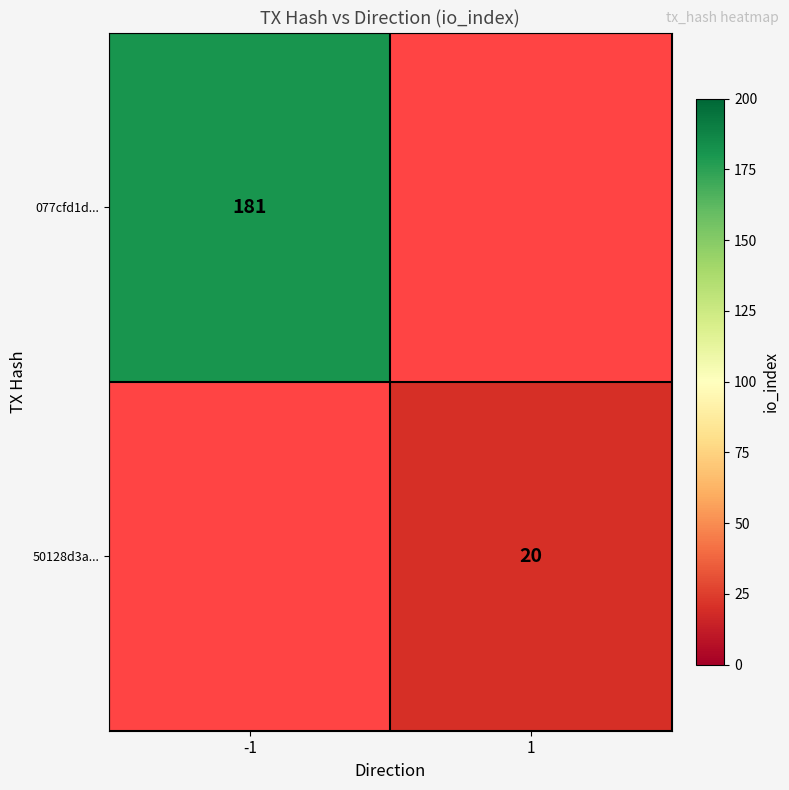

Is the value of 50128d3a... at 1 greater than the value of 077cfd1d... at -1?

No